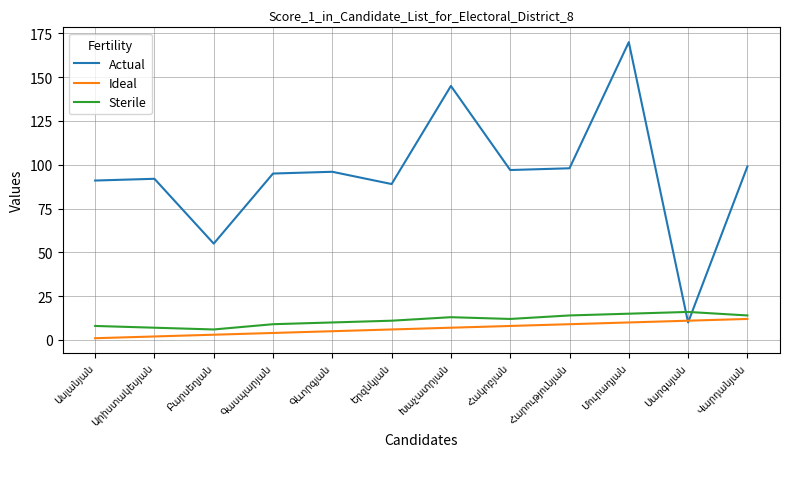

Which series has the largest range (max minus min)?

Actual